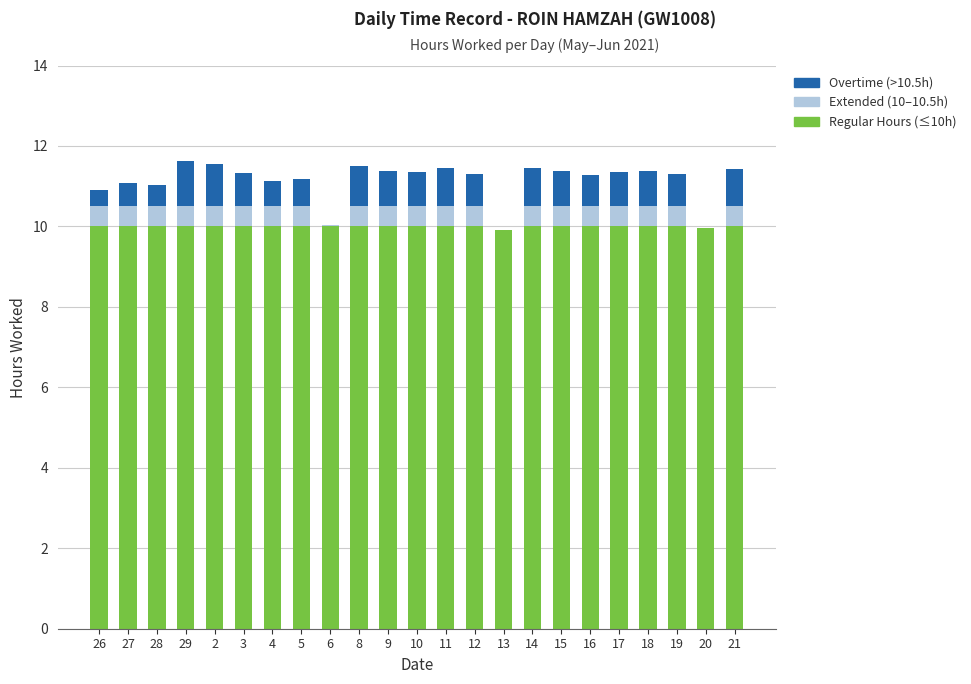

What is the sum of all Regular Hours (≤10h) values?

229.9